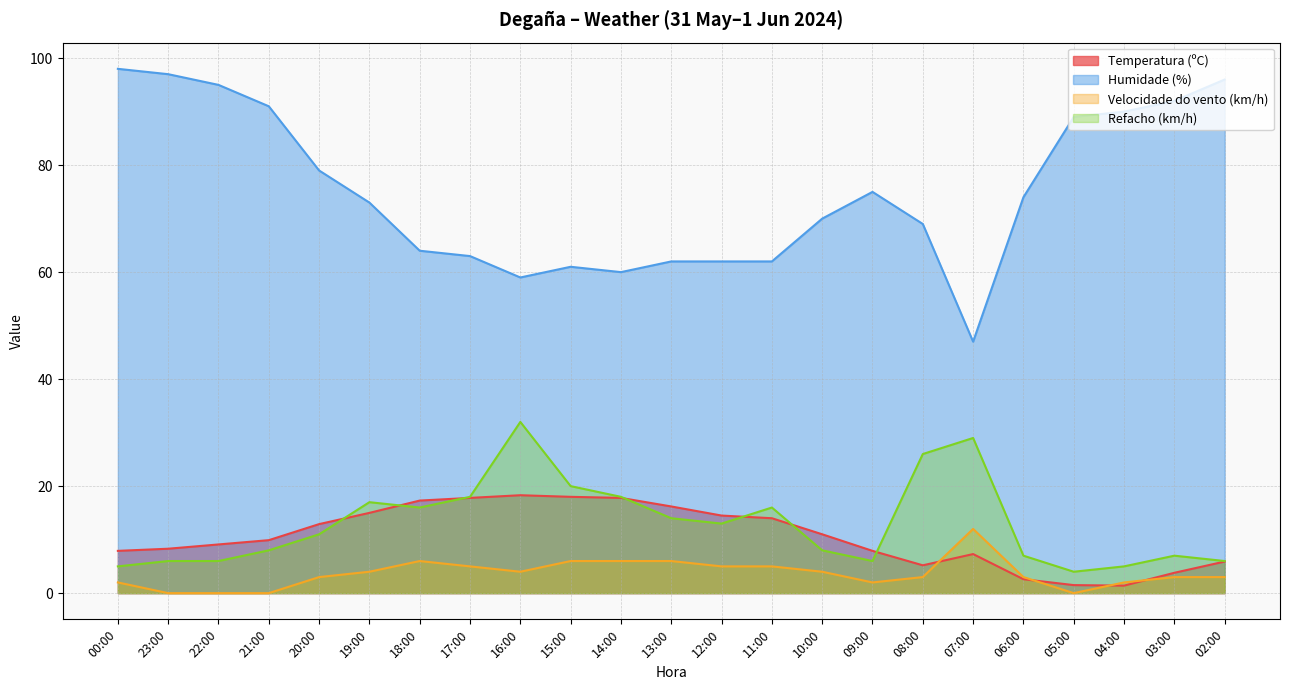

How many values in the Velocidade do vento (km/h) series are below 3?

7